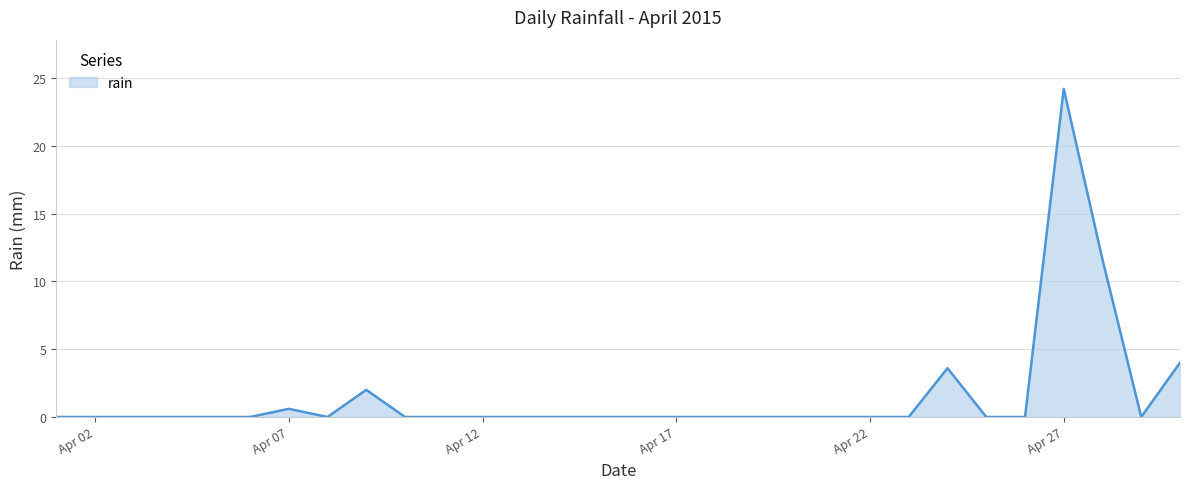

The value at Apr 17 is 0.0. True or false?

True